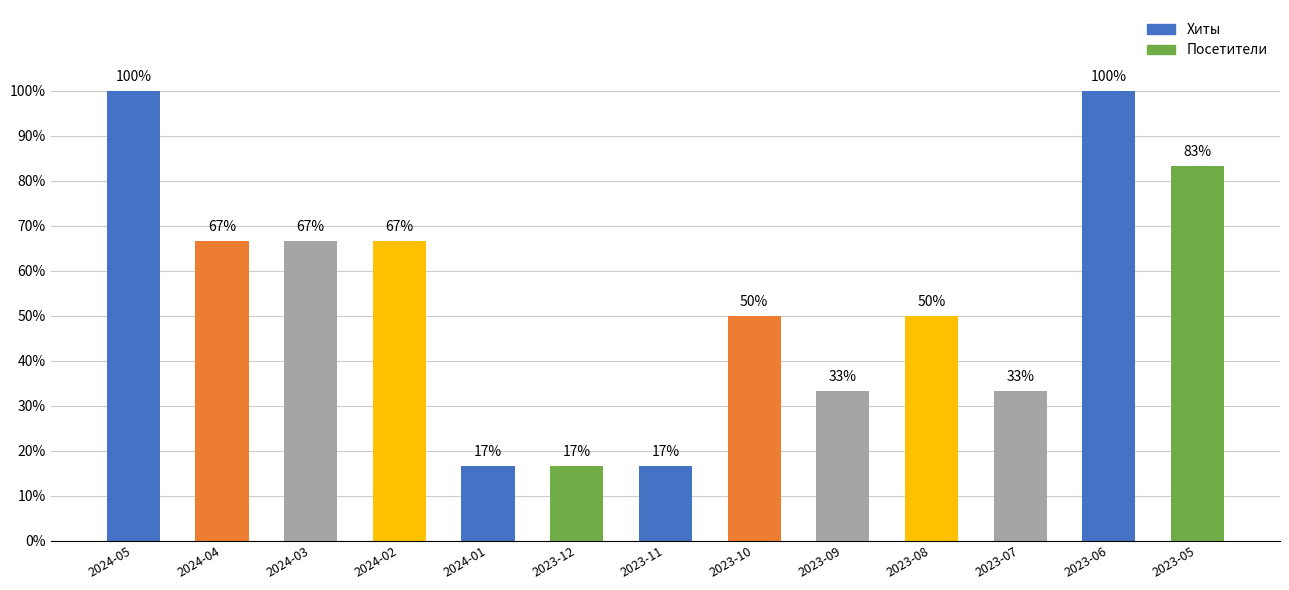

Read the value at 2024-01.

1